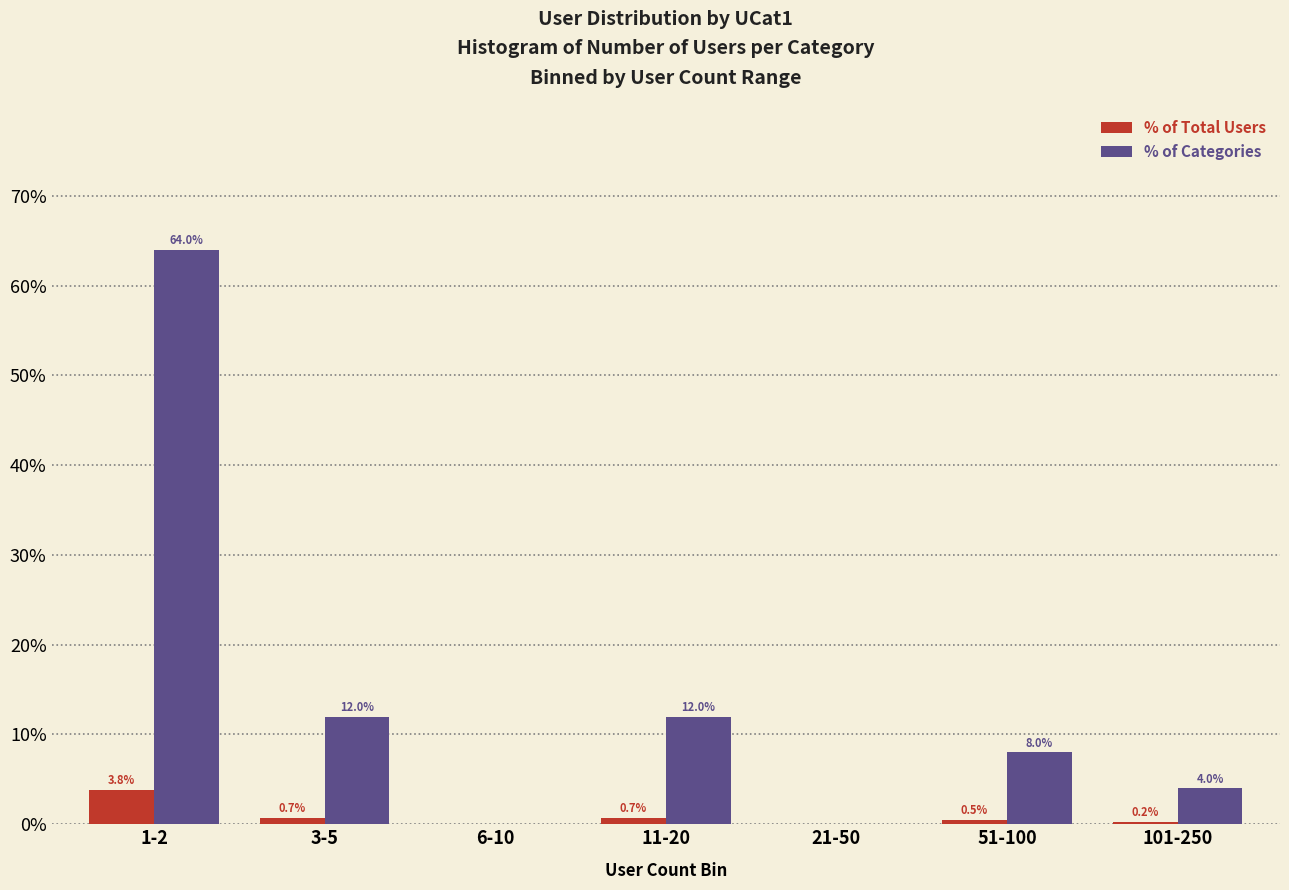

Reading left to right, list all the values displayed in this chart.

% of Total Users: 1-2=3.8	3-5=0.7	6-10=0.0	11-20=0.7	21-50=0.0	51-100=0.5	101-250=0.2
% of Categories: 1-2=64.0	3-5=12.0	6-10=0.0	11-20=12.0	21-50=0.0	51-100=8.0	101-250=4.0